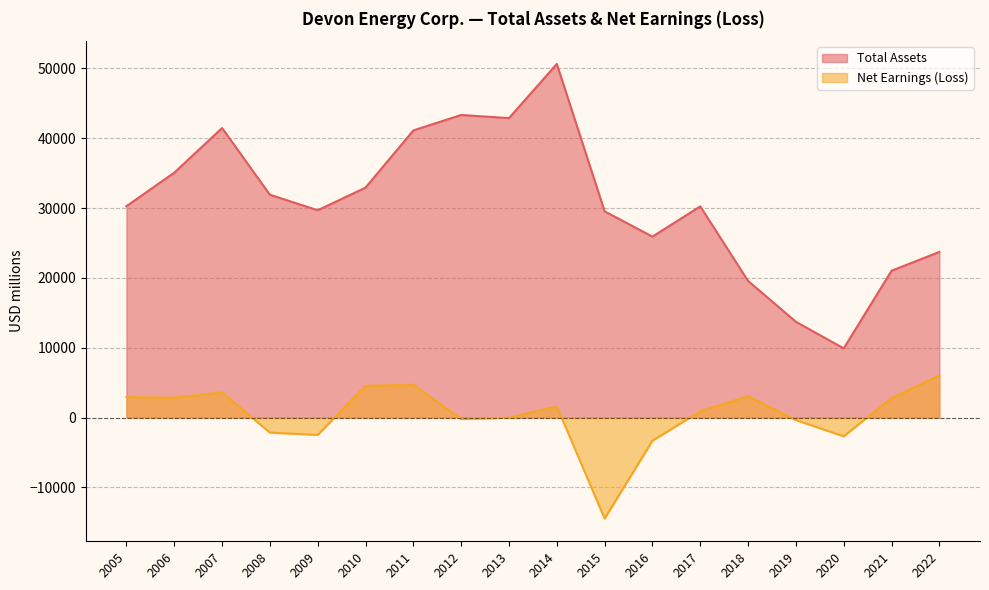

True or false: Net Earnings (Loss) and Total Assets intersect in this chart.

False